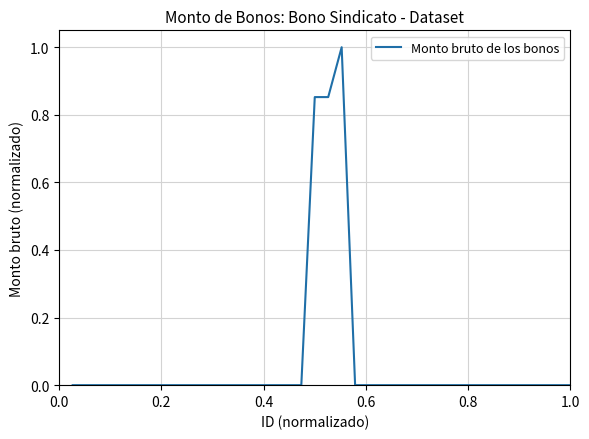

What is the greatest value displayed?

1.0